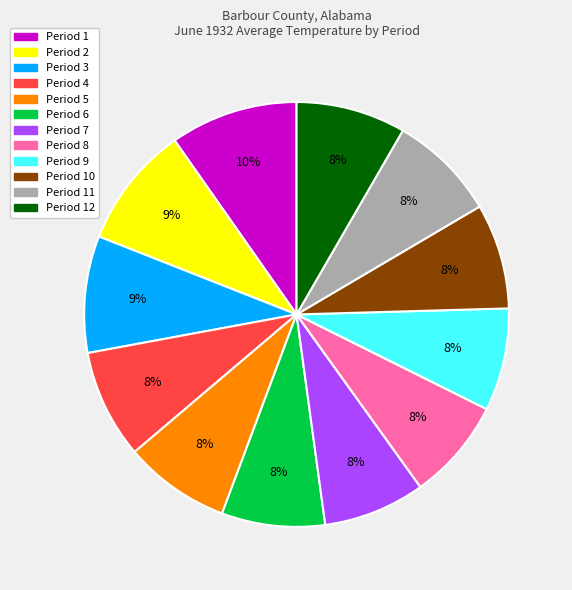

What is the ratio of the value at Period 2 to the value at Period 12?

1.1